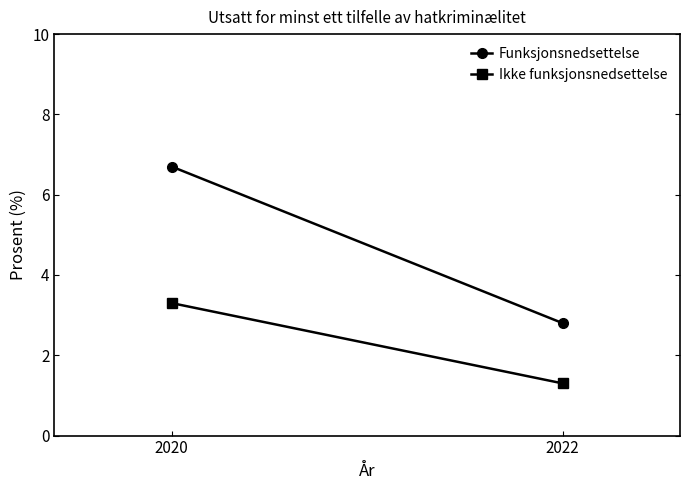

Reading right to left, extract all data points from this chart.

Funksjonsnedsettelse: 2022=2.8	2020=6.7
Ikke funksjonsnedsettelse: 2022=1.3	2020=3.3